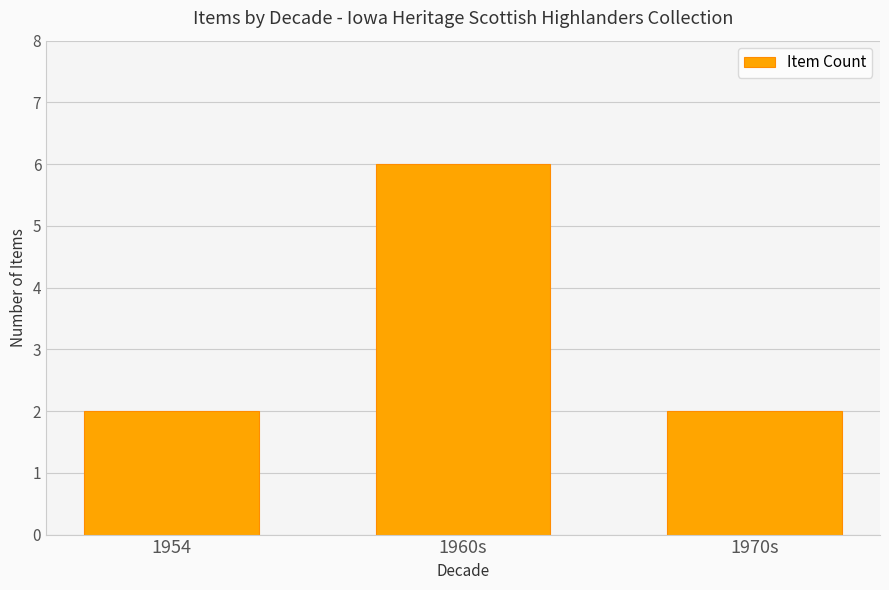

What is the label of the 2nd bar from the left?

1960s